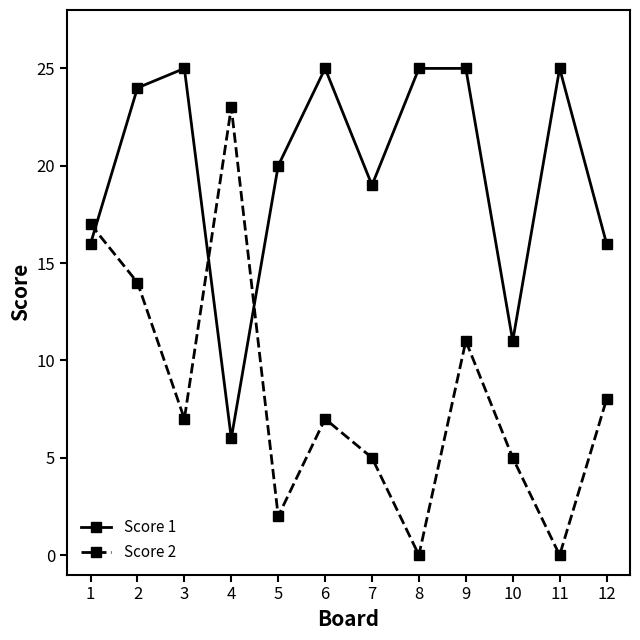

What is the total value across all series at 9?

36